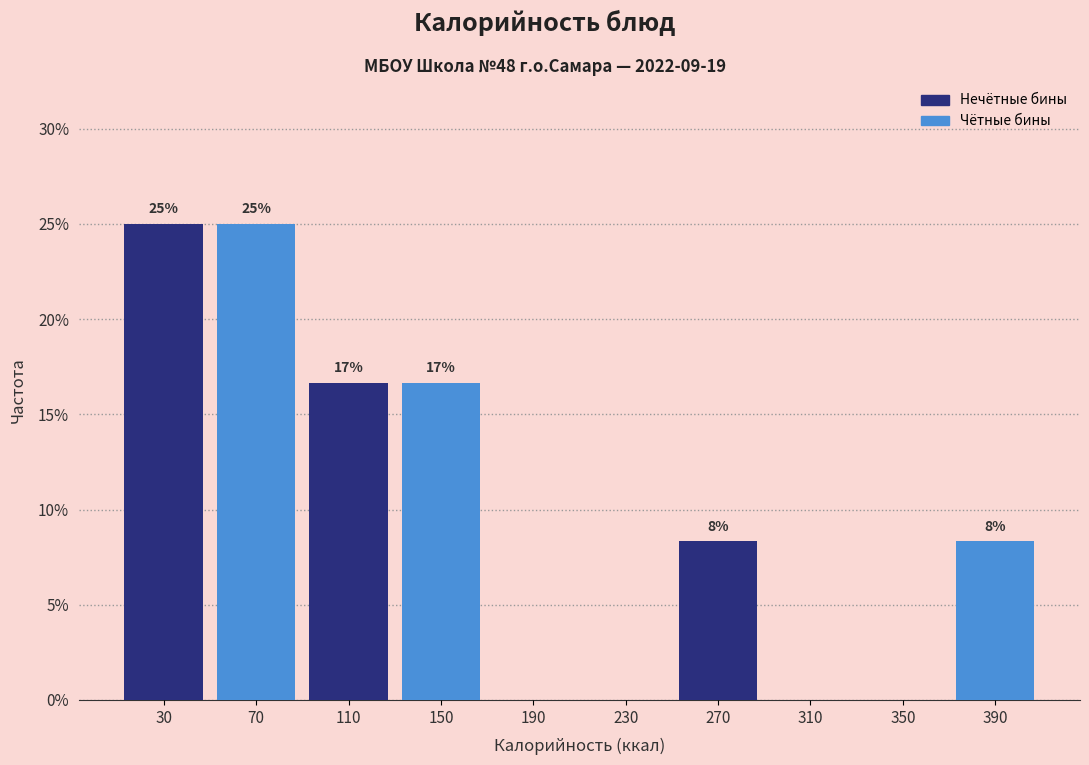

Are the bars horizontal?

No